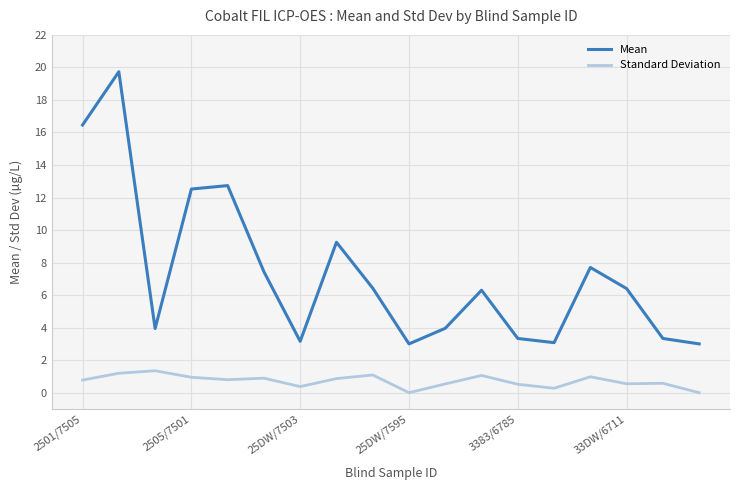

How many lines are shown in the chart?

2